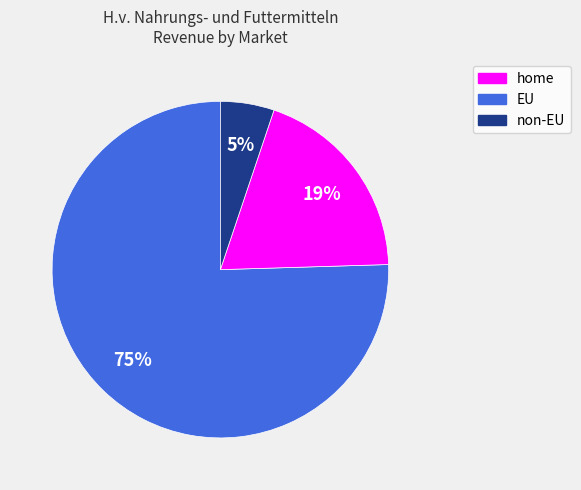

Which has a higher value, EU or non-EU?

EU